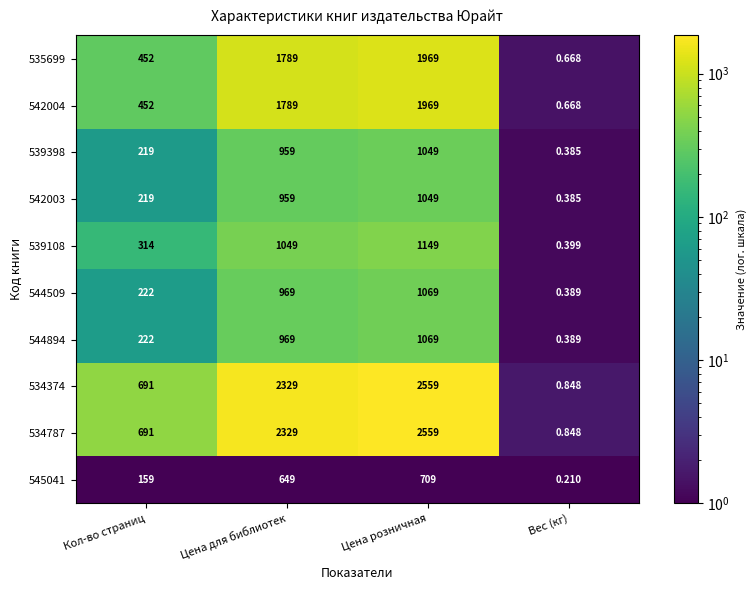

Rank the categories by 534374 value from highest to lowest.

Цена розничная, Цена для библиотек, Кол-во страниц, Вес (кг)